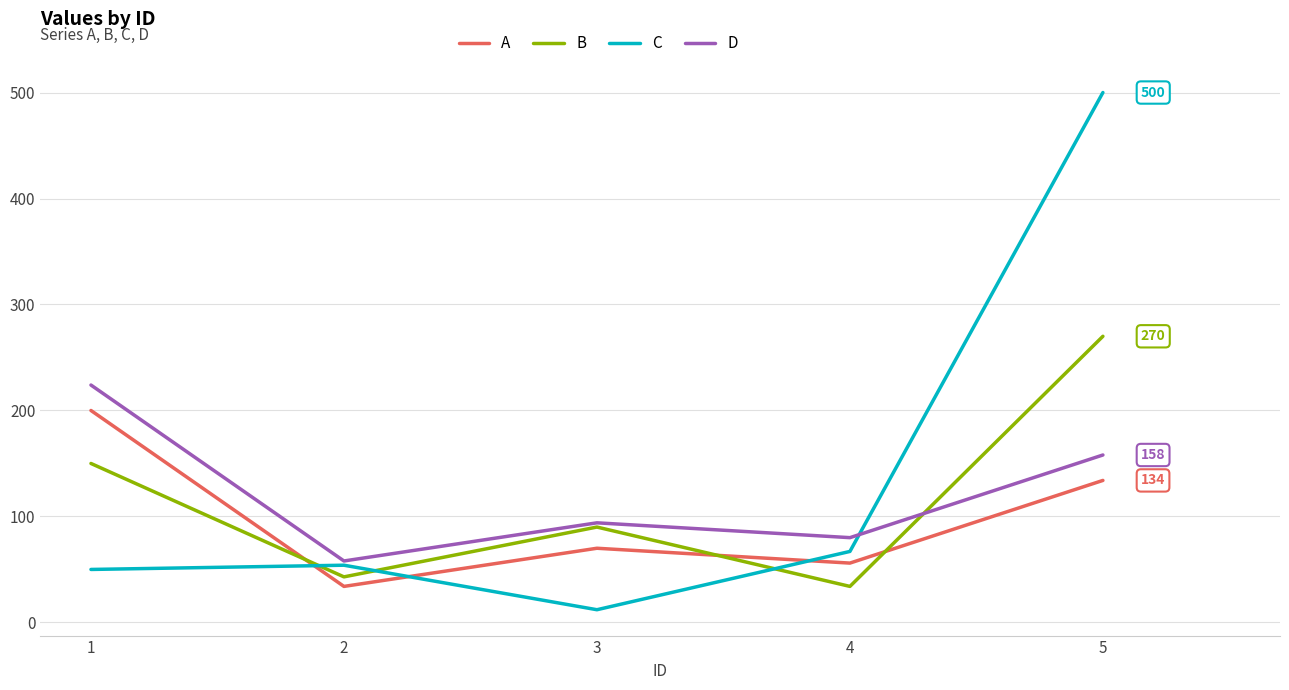

The value of A at 1 is 354. True or false?

False